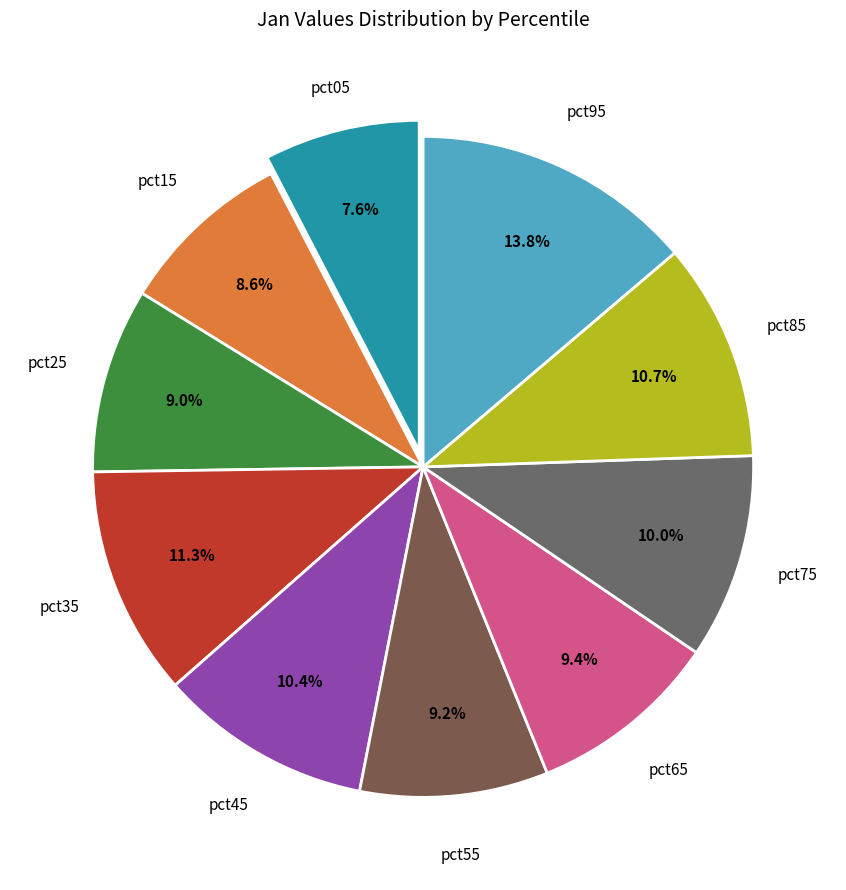

How many slices are in this pie chart?

10